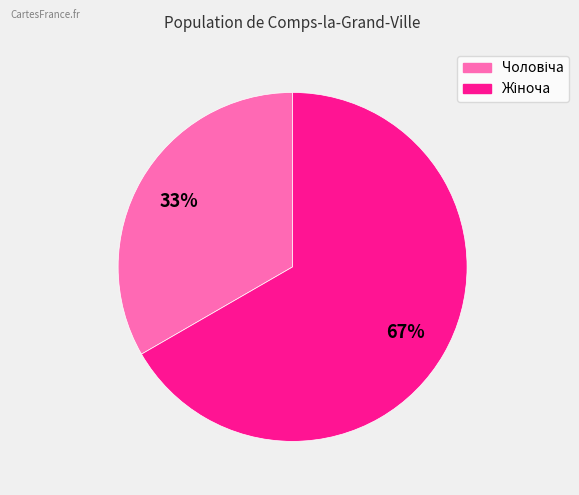

Is there any slice that represents more than half of the pie?

Yes